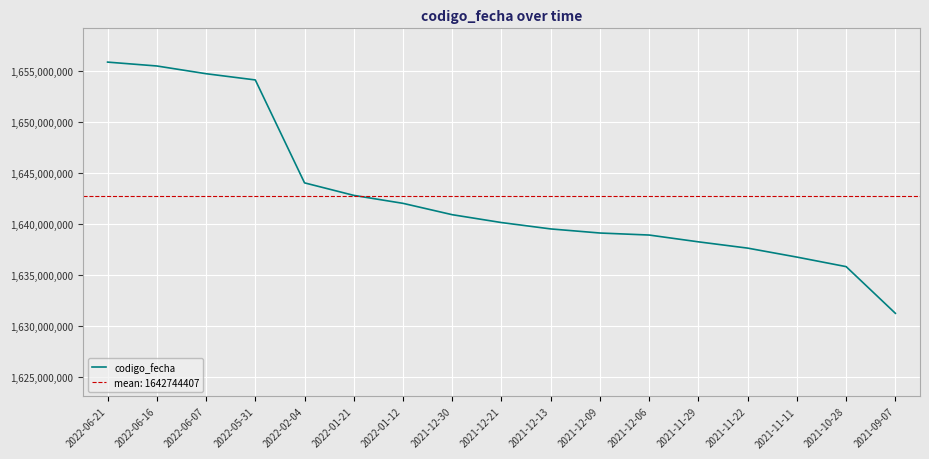

What is the ratio of the value at 2021-12-30 to the value at 2022-01-21?

1.0